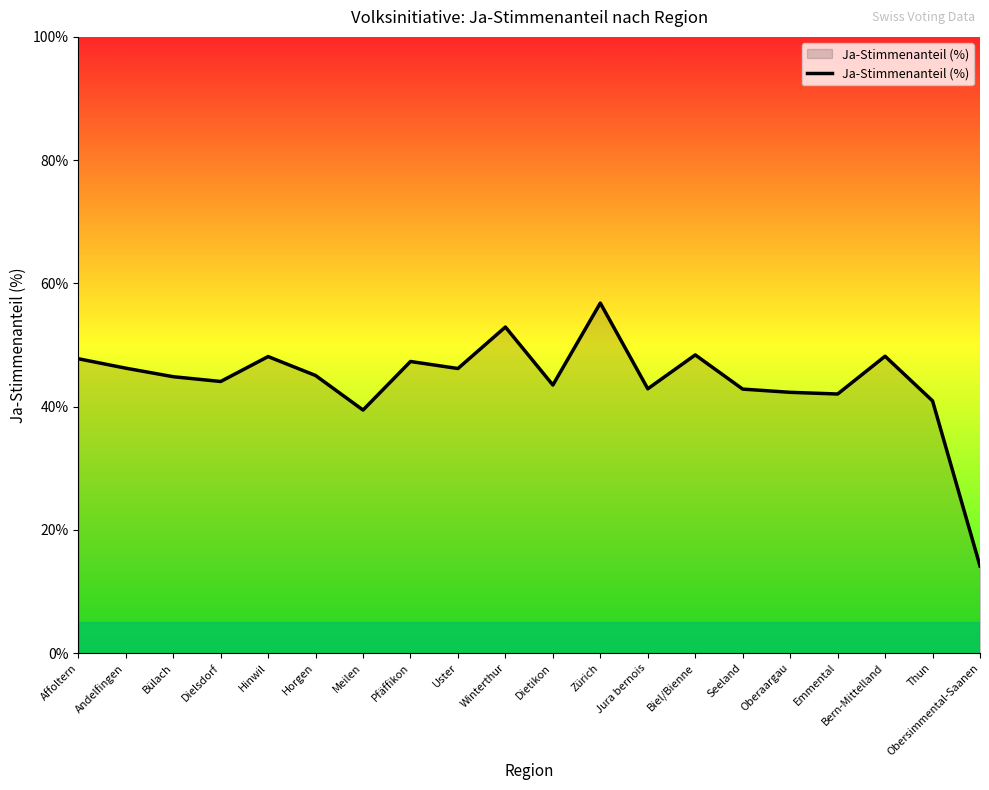

Is it true that the value at Winterthur is 52.9?

True